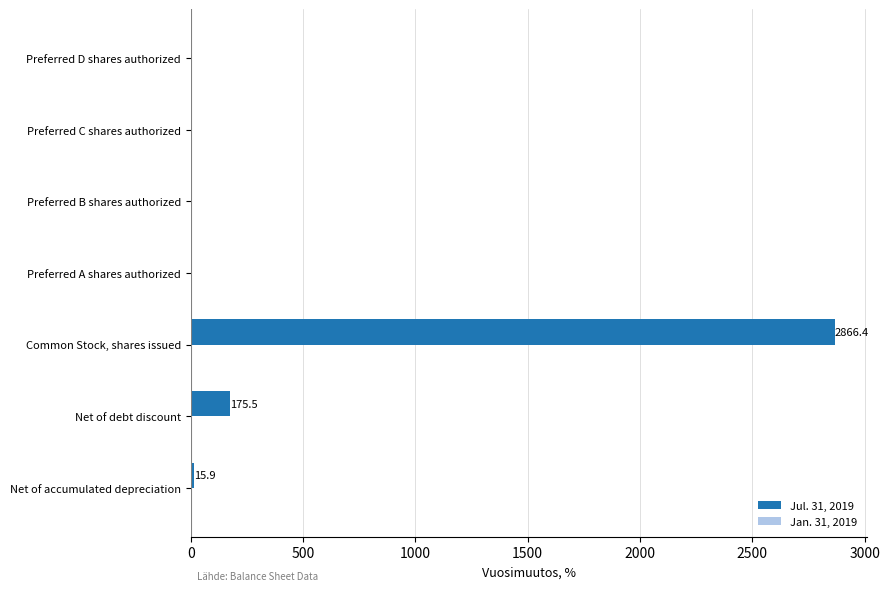

Reading bottom to top, transcribe all the data shown in this chart.

Net of accumulated depreciation=15.9	Net of debt discount=175.5	Common Stock, shares issued=2866.4	Preferred A shares authorized=0.0	Preferred B shares authorized=0.0	Preferred C shares authorized=0.0	Preferred D shares authorized=0.0